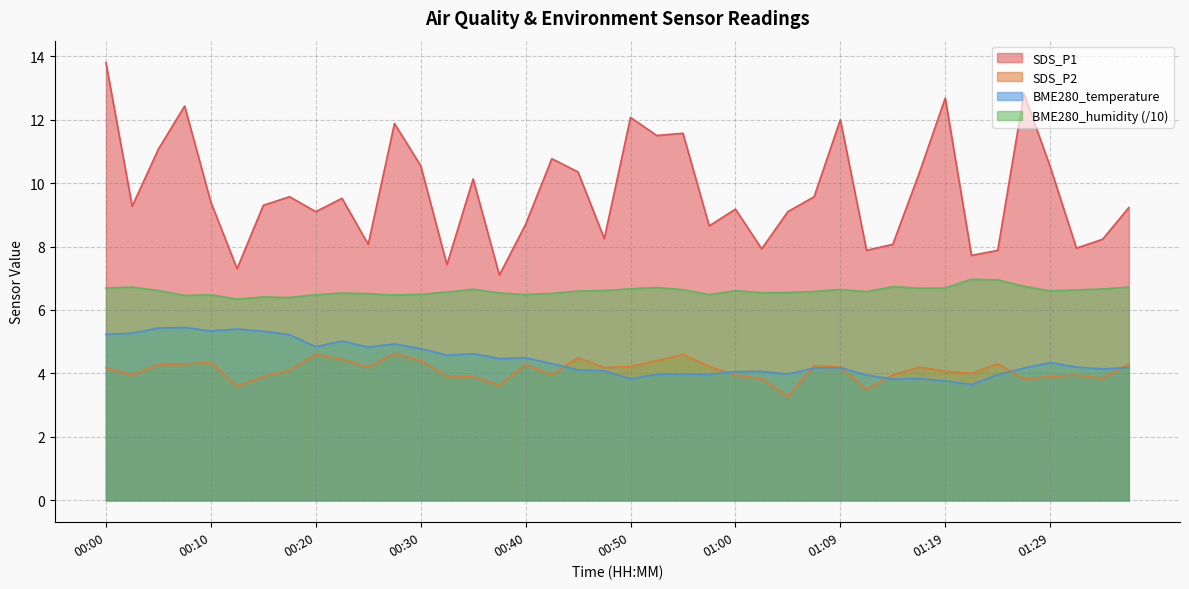

Which series has the largest range (max minus min)?

SDS_P1